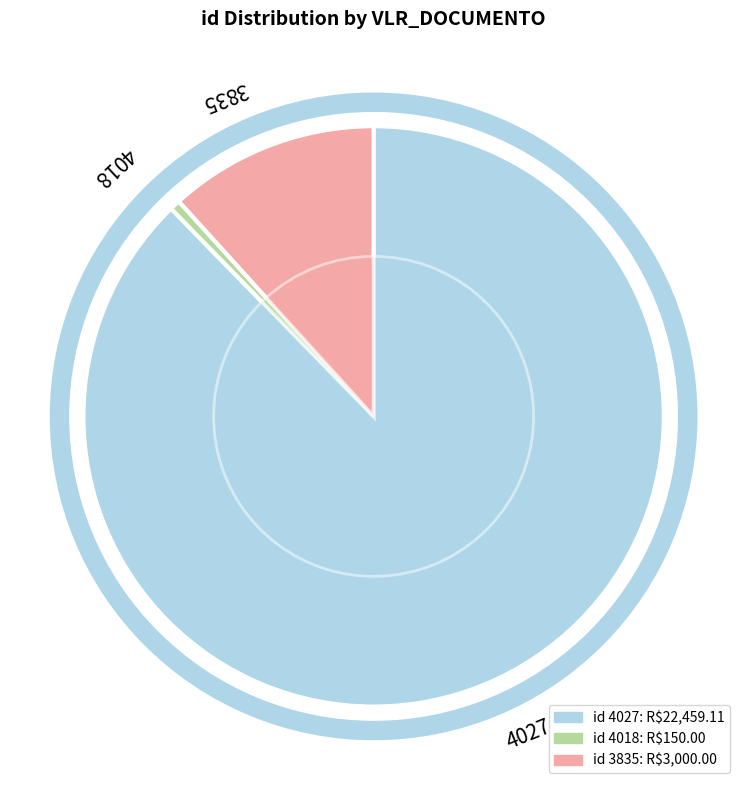

Is it true that 3835 is 12% of the pie?

True